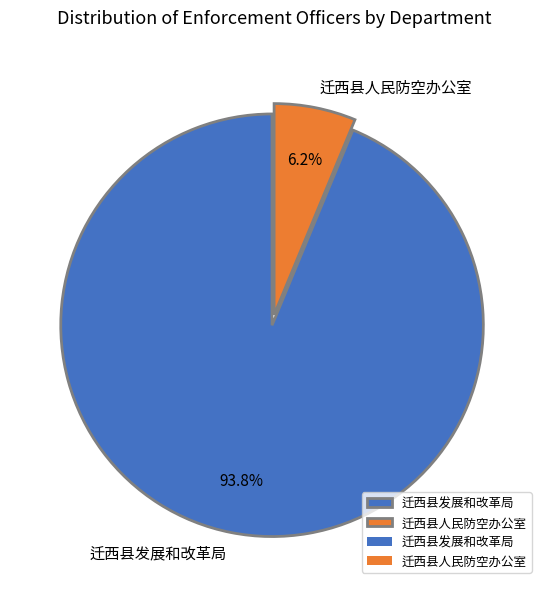

To the nearest percent, what portion does 迁西县人民防空办公室 represent?

6%